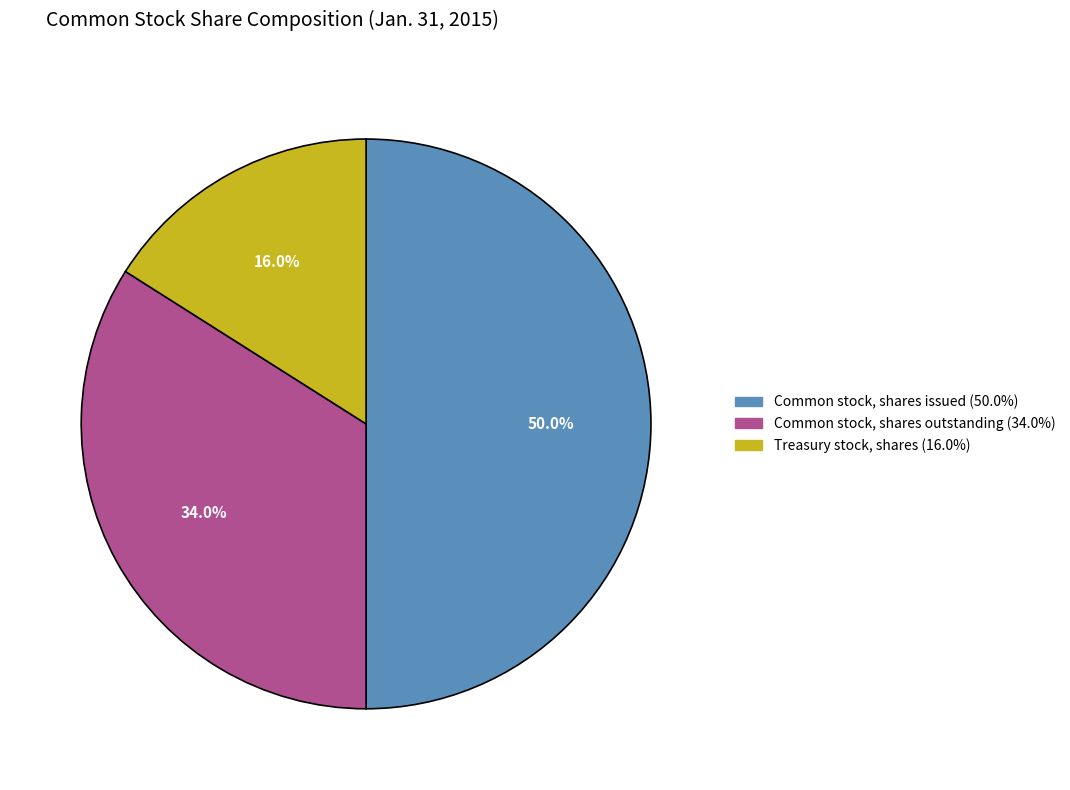

Count the number of slices in the pie.

3